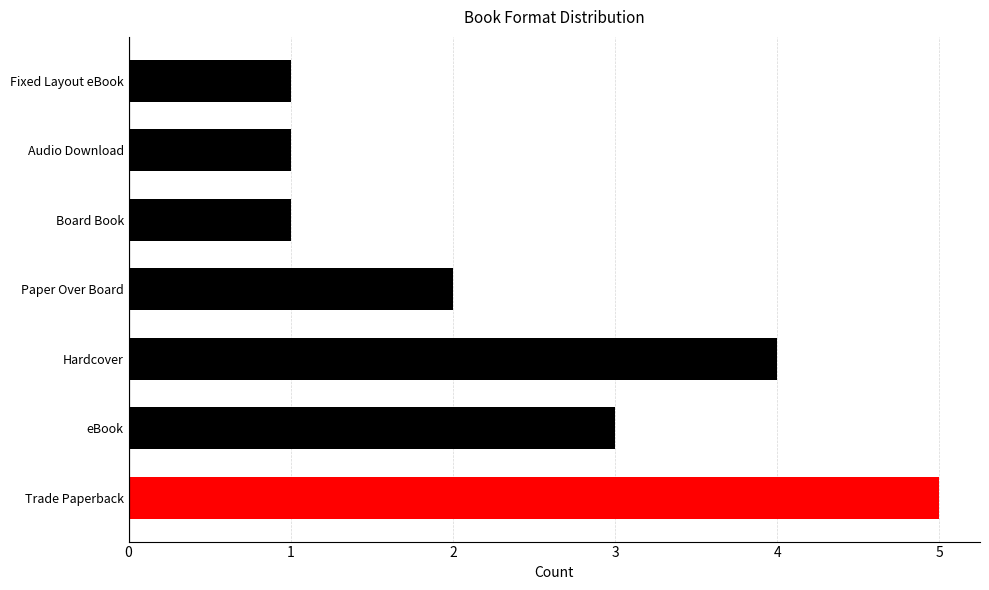

What is the greatest value displayed?

5